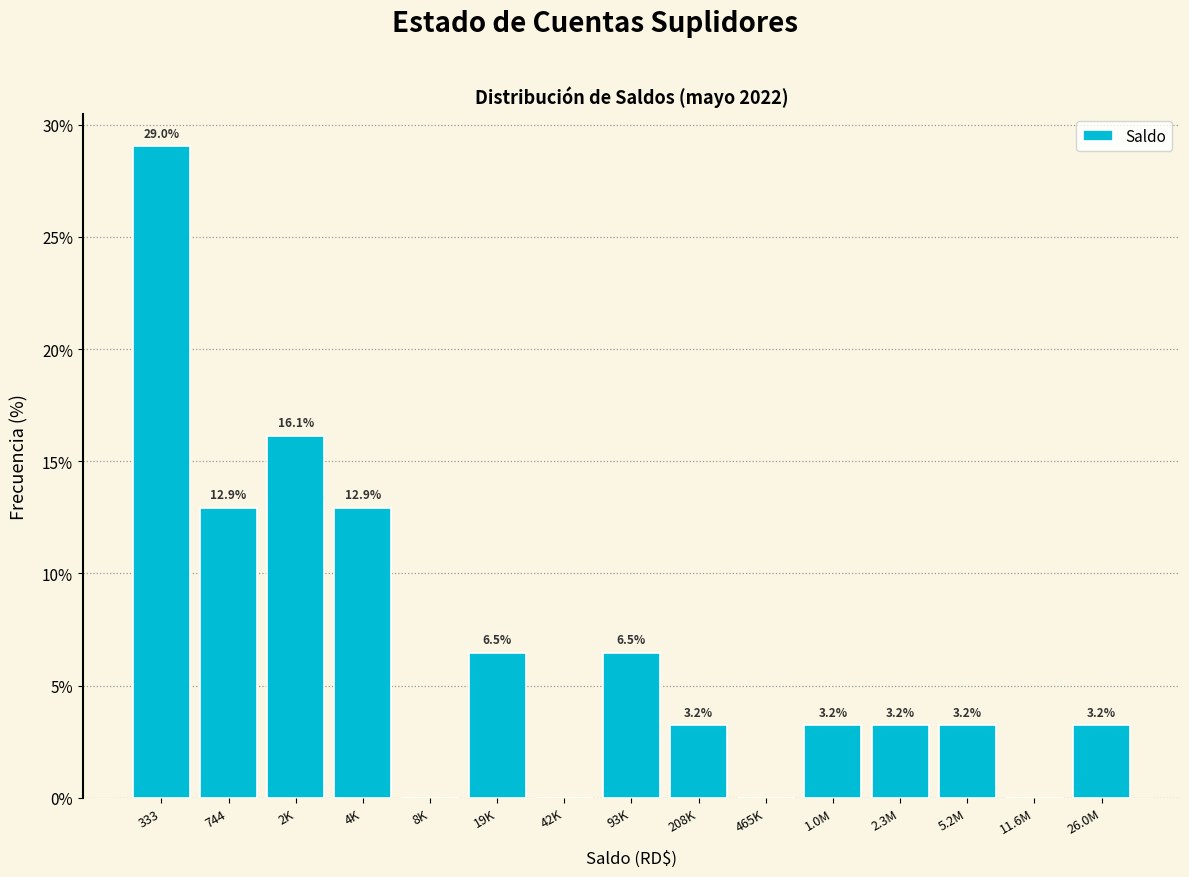

Reading left to right, list all the values displayed in this chart.

333=29.0	744=12.9	2K=16.1	4K=12.9	8K=0.0	19K=6.5	42K=0.0	93K=6.5	208K=3.2	465K=0.0	1.0M=3.2	2.3M=3.2	5.2M=3.2	11.6M=0.0	26.0M=3.2